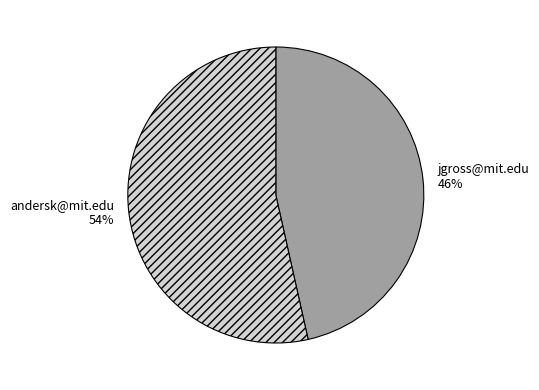

To the nearest percent, what is the combined percentage of jgross@mit.edu and andersk@mit.edu?

100%